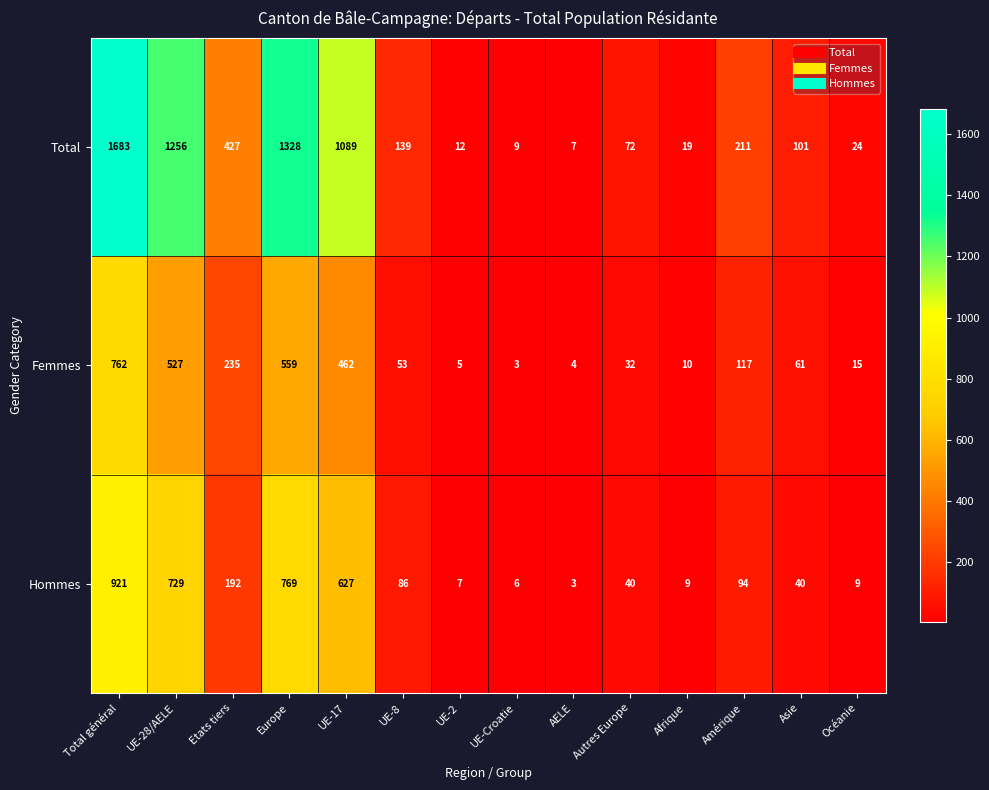

Rank the series at UE-Croatie from highest to lowest value.

Total, Hommes, Femmes